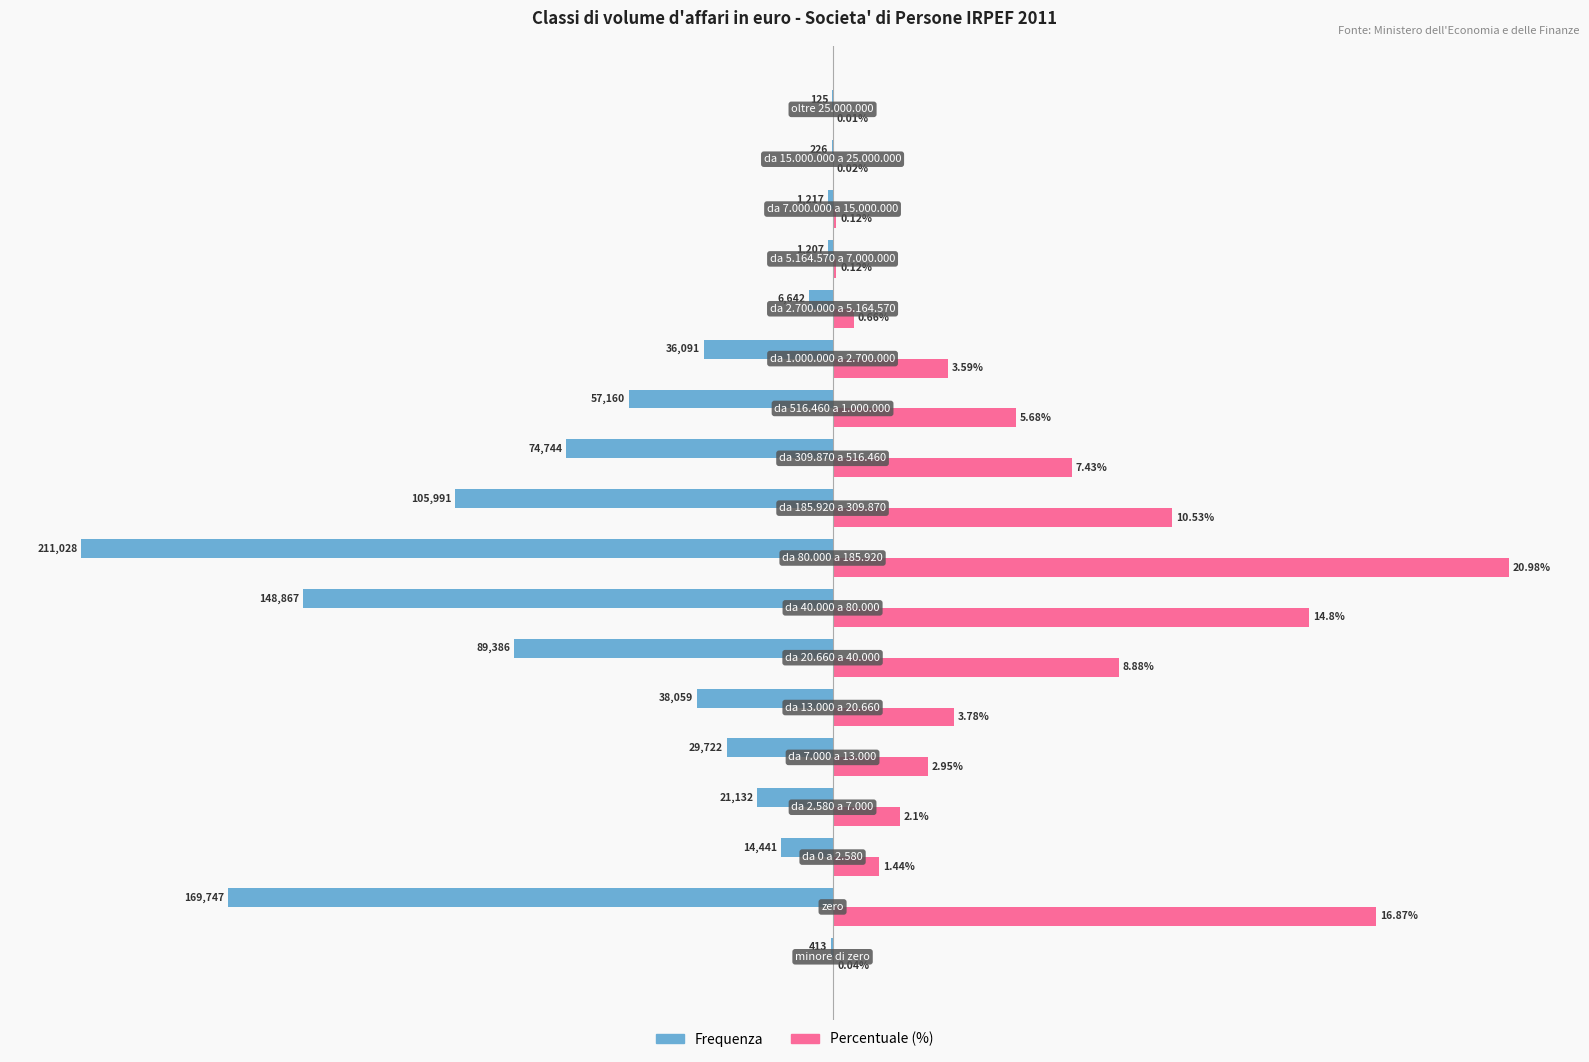

What are all the series names shown in the legend?

Frequenza, Percentuale (%)